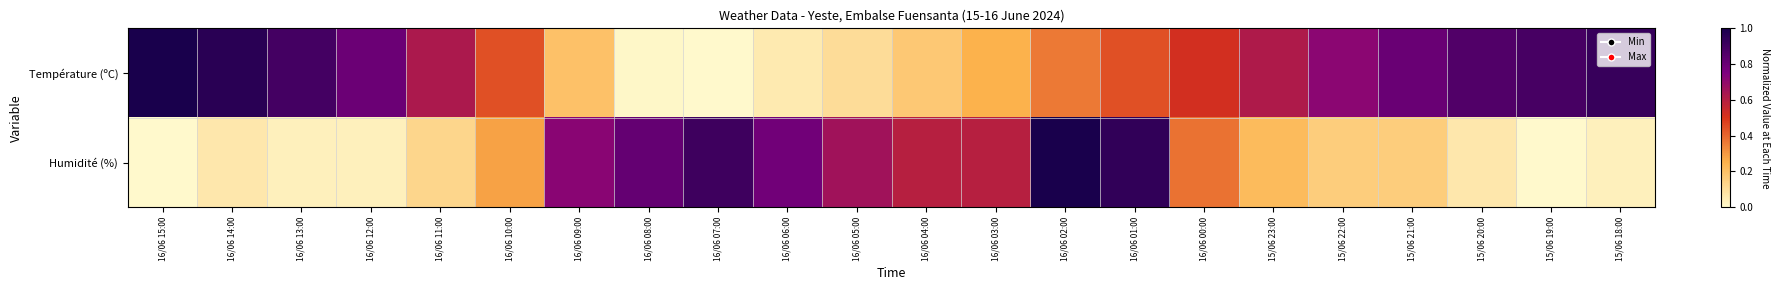

Reading left to right, extract all data points from this chart.

Température (ºC): 16/06 15:00=1.0	16/06 14:00=1.0	16/06 13:00=0.9	16/06 12:00=0.8	16/06 11:00=0.6	16/06 10:00=0.4	16/06 09:00=0.2	16/06 08:00=0.0	16/06 07:00=0.0	16/06 06:00=0.1	16/06 05:00=0.1	16/06 04:00=0.2	16/06 03:00=0.3	16/06 02:00=0.4	16/06 01:00=0.4	16/06 00:00=0.5	15/06 23:00=0.6	15/06 22:00=0.7	15/06 21:00=0.8	15/06 20:00=0.9	15/06 19:00=0.9	15/06 18:00=0.9
Humidité (%): 16/06 15:00=0.0	16/06 14:00=0.1	16/06 13:00=0.0	16/06 12:00=0.0	16/06 11:00=0.1	16/06 10:00=0.3	16/06 09:00=0.7	16/06 08:00=0.8	16/06 07:00=0.9	16/06 06:00=0.8	16/06 05:00=0.7	16/06 04:00=0.6	16/06 03:00=0.6	16/06 02:00=1.0	16/06 01:00=0.9	16/06 00:00=0.4	15/06 23:00=0.2	15/06 22:00=0.2	15/06 21:00=0.2	15/06 20:00=0.1	15/06 19:00=0.0	15/06 18:00=0.0